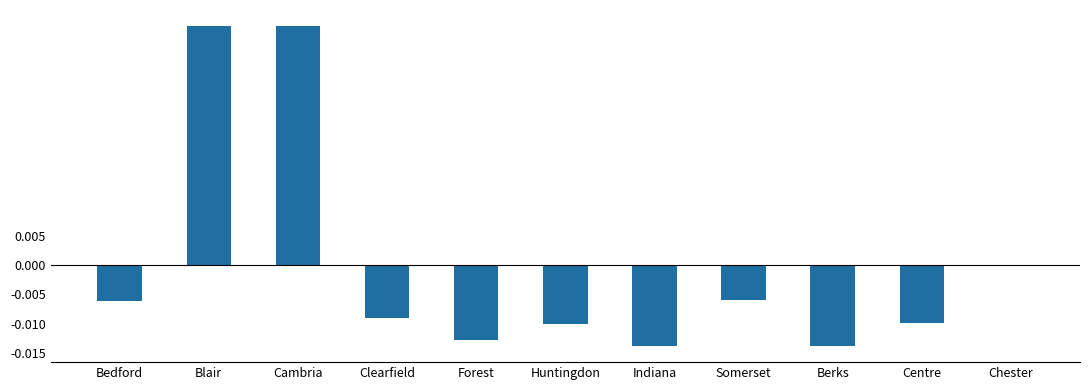

At which label does the data first exceed 0?

Blair